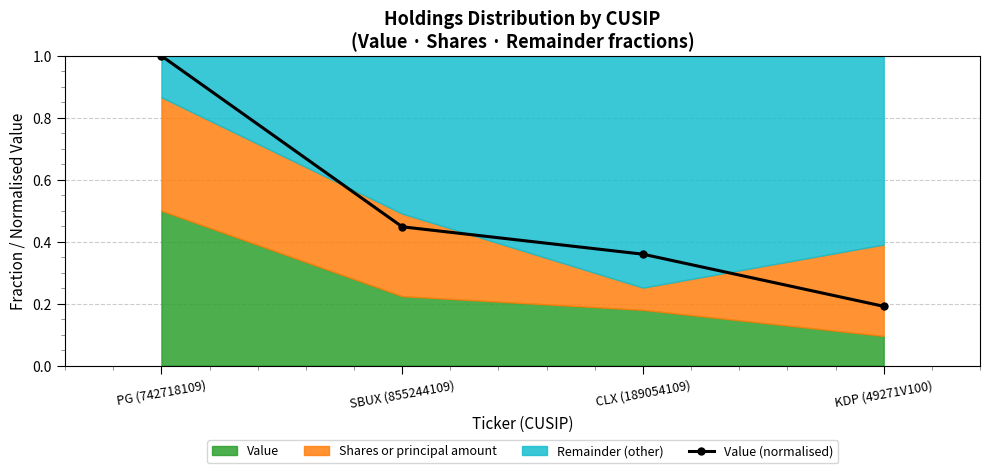

How many lines are shown in the chart?

1